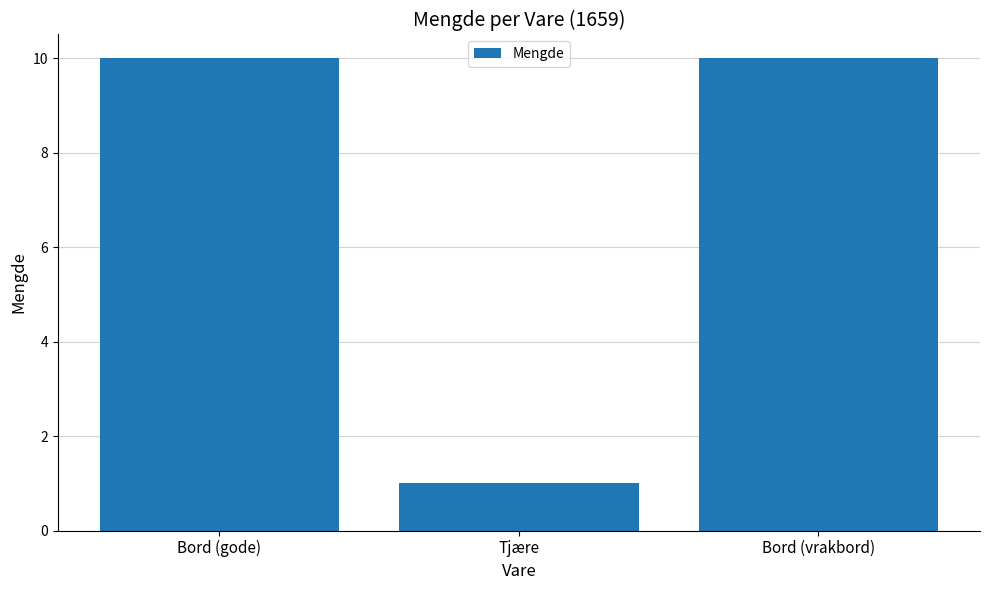

True or false: the data shows 4 at Bord (vrakbord).

False